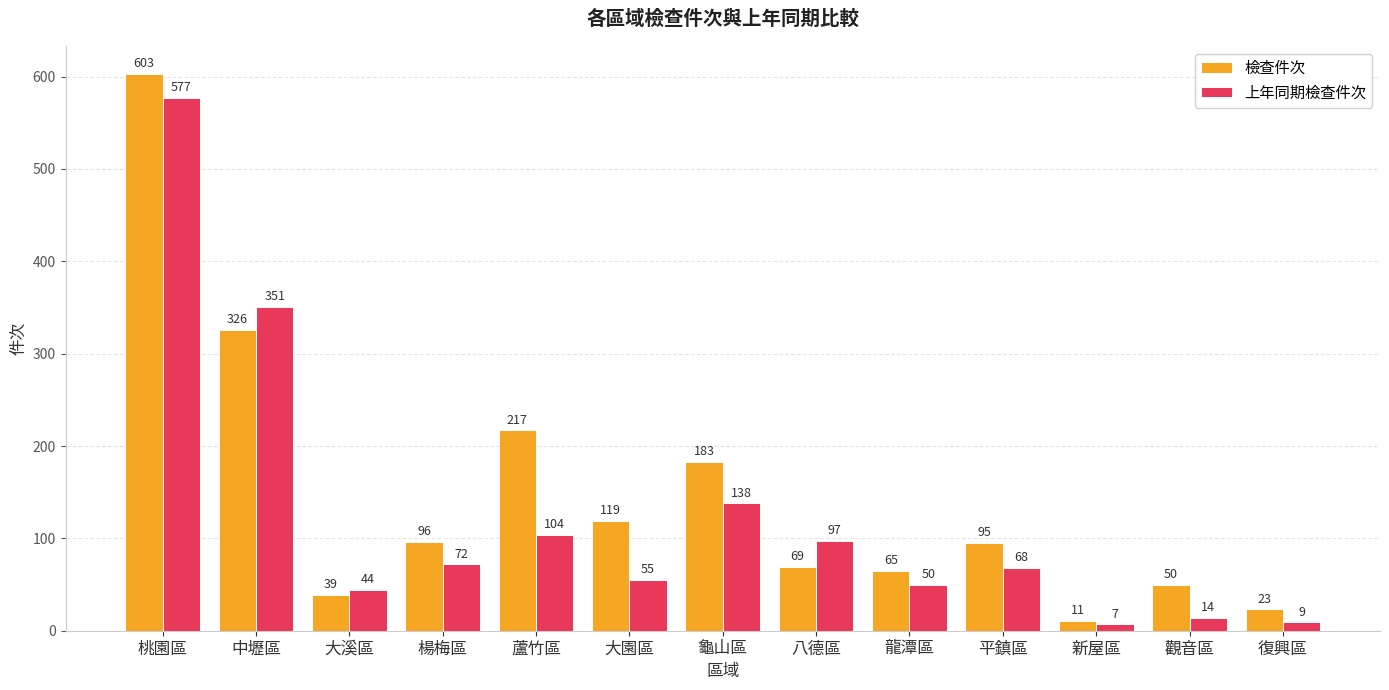

What is the difference between the highest and lowest values at 龍潭區?

15